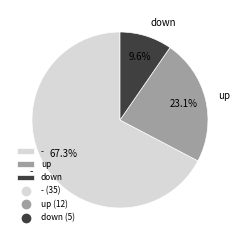

How many slices are in this pie chart?

3